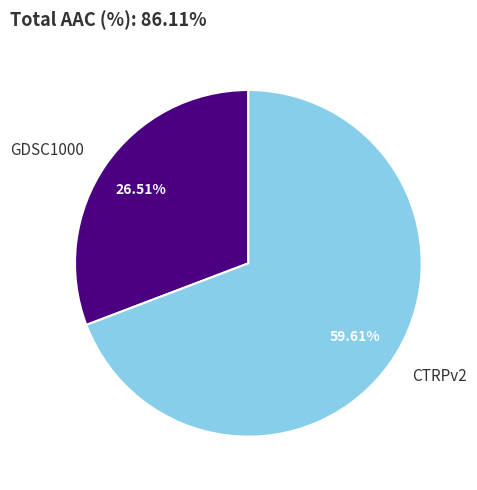

Approximately how many times larger is the value at GDSC1000 compared to CTRPv2?

0.4